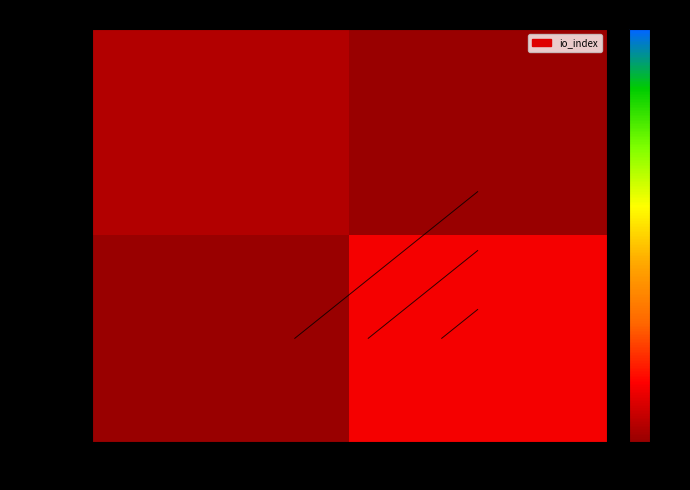

The value of 492759bd… at -1 is 0. True or false?

True